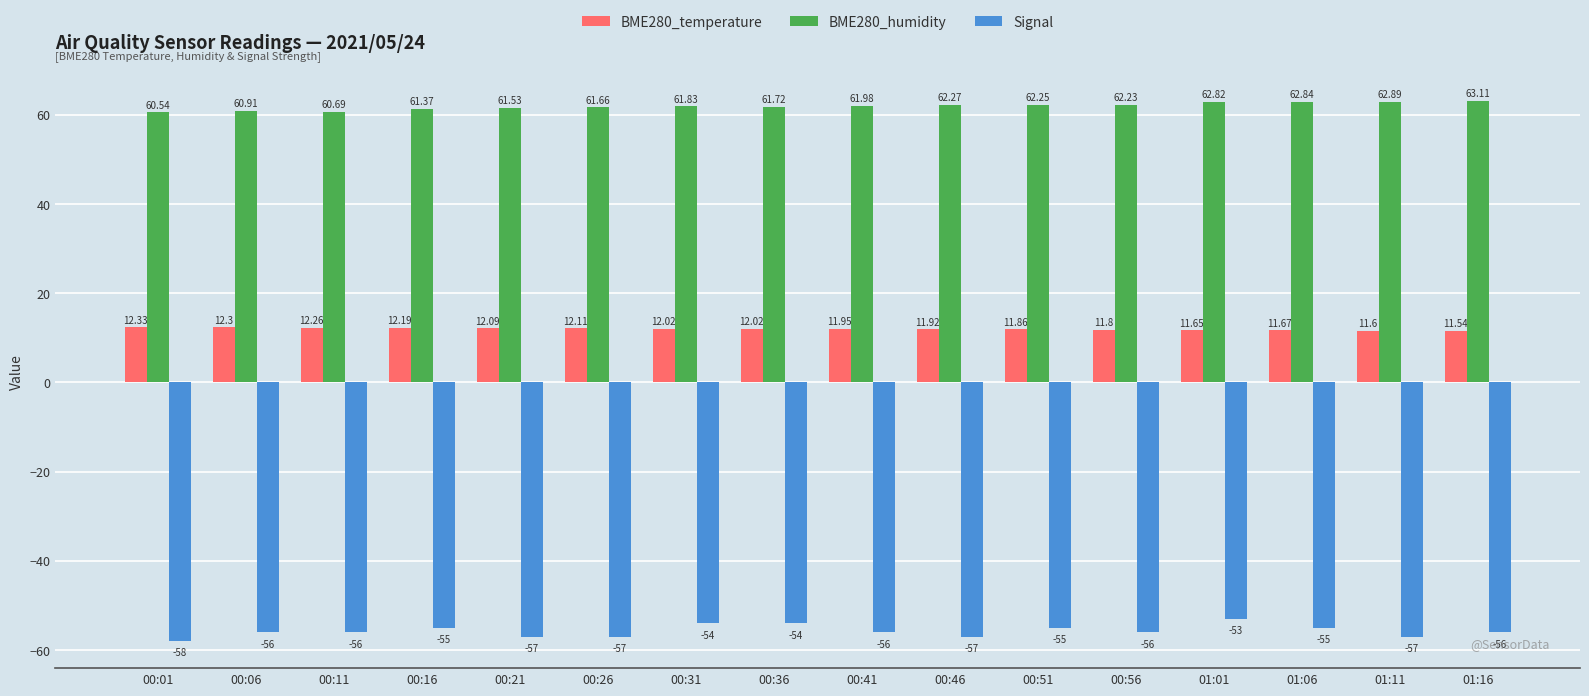

What is the total value across all series at 00:01?

14.9